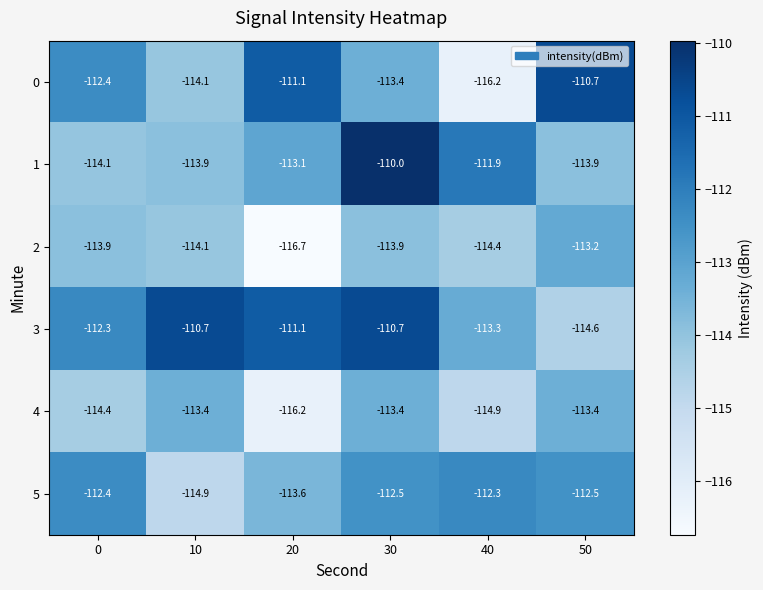

At which label does 1 first exceed -113?

30